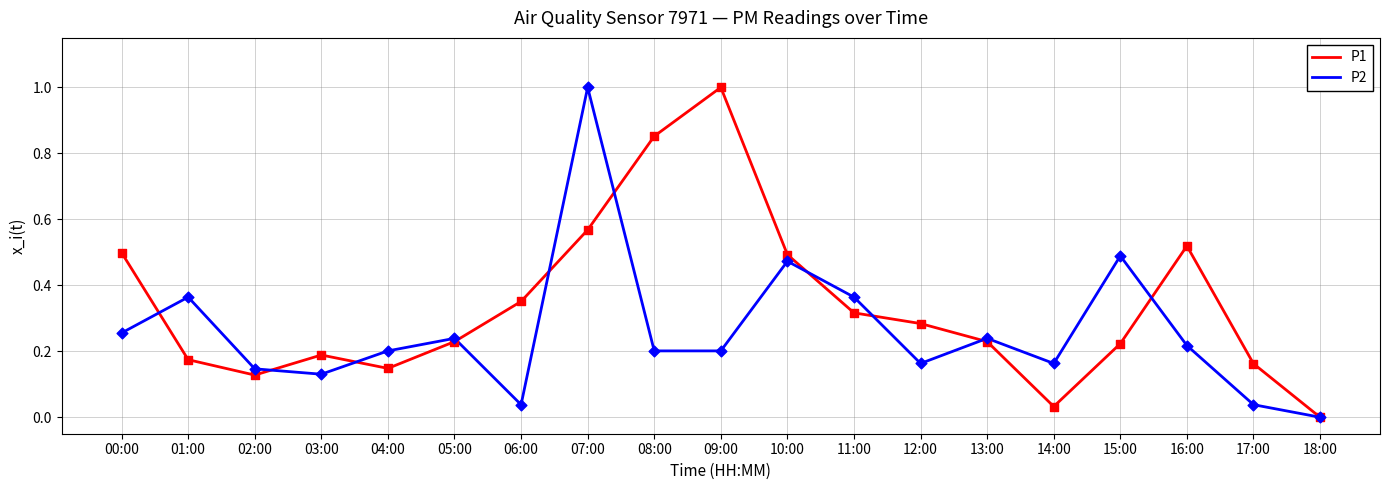

Which series has the largest total across all categories?

P1